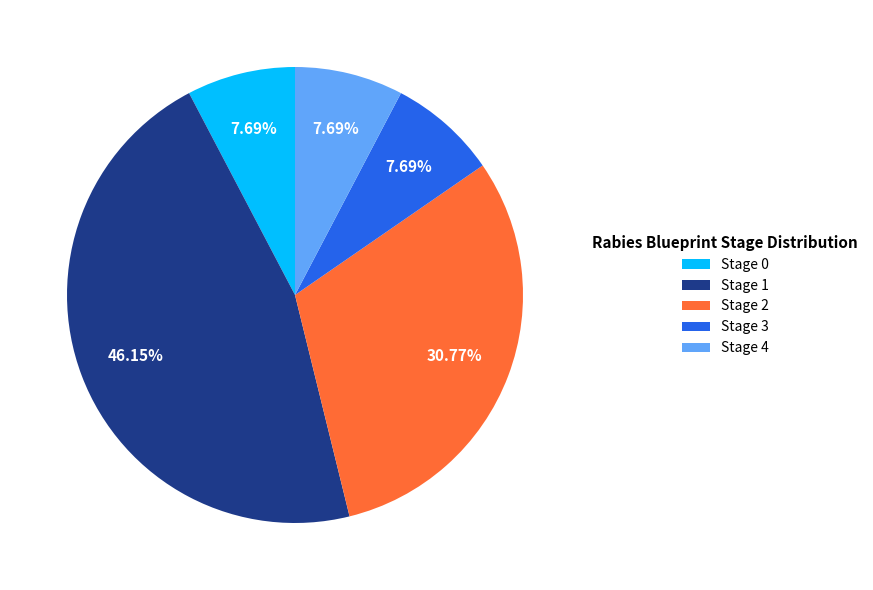

Count the number of slices in the pie.

5